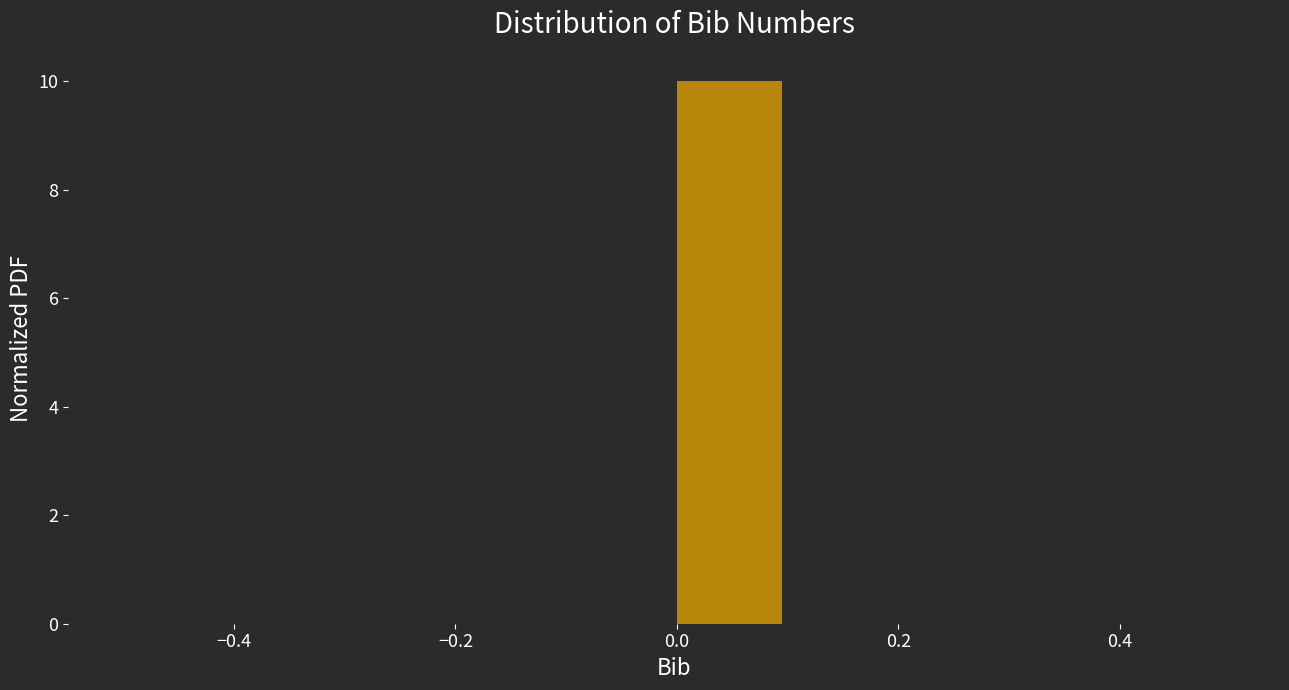

Reading left to right, transcribe this chart: for each bar, give the range it covers on the x-axis and its height. The values are not printed on the chart, so give them approximately, as read against the axis.

-0.5 to -0.4: 0
-0.4 to -0.3: 0
-0.3 to -0.2: 0
-0.2 to -0.1: 0
-0.1 to 0.0: 0
0.0 to 0.1: 10
0.1 to 0.2: 0
0.2 to 0.3: 0
0.3 to 0.4: 0
0.4 to 0.5: 0